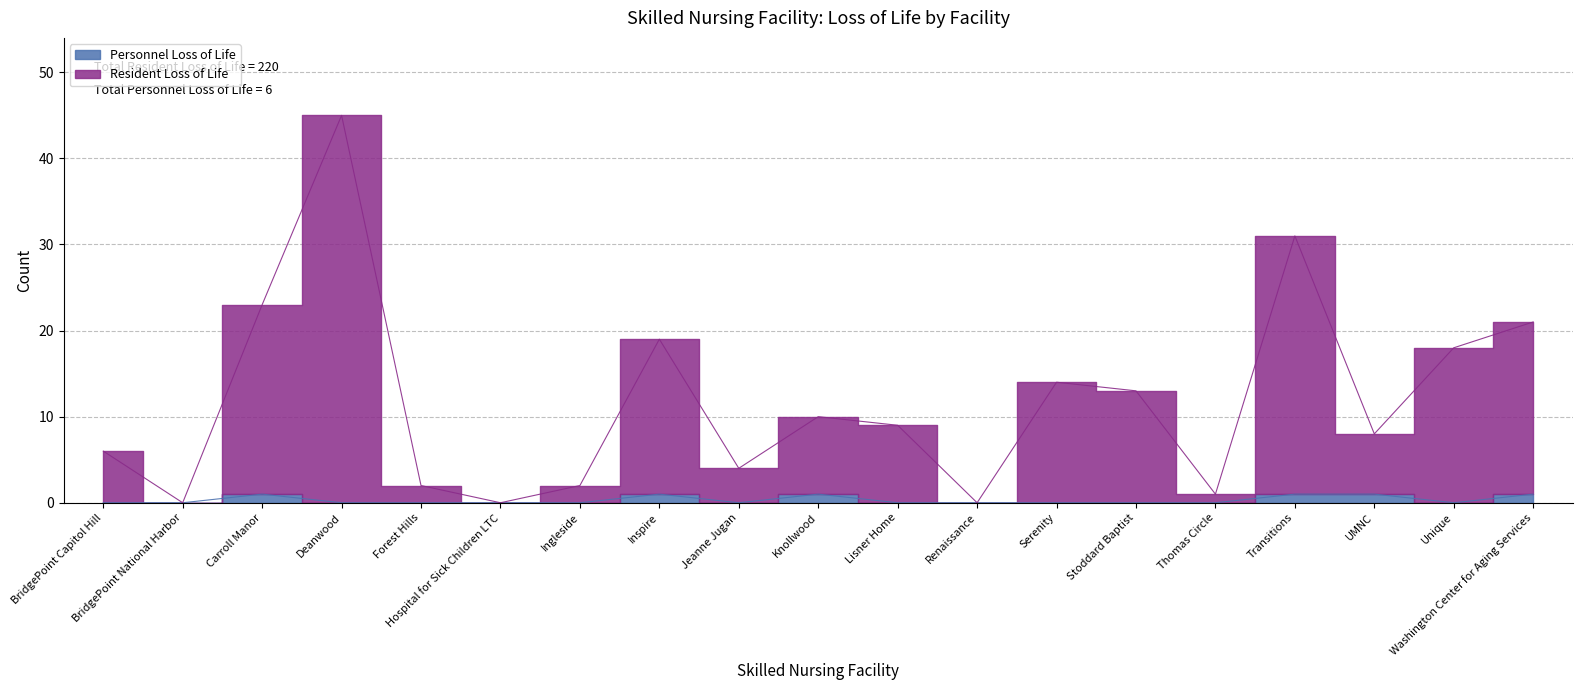

List the series in order of their overall mean, lowest first.

Personnel Loss of Life, Resident Loss of Life